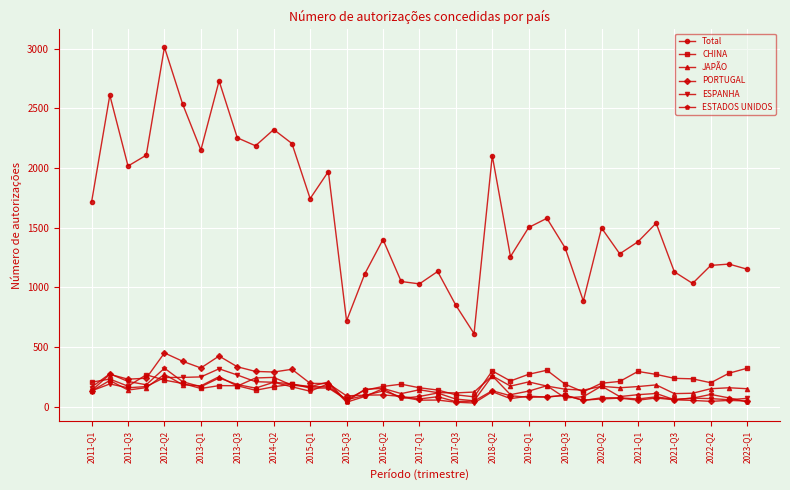

True or false: ESTADOS UNIDOS has more than 0 interior local peaks.

True